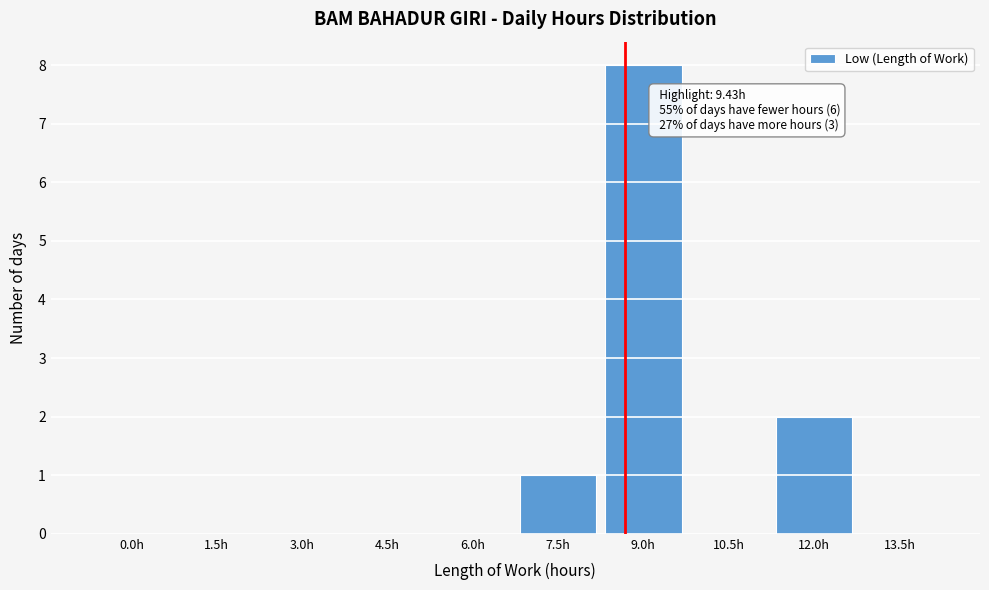

Reading left to right, transcribe all the data shown in this chart.

0.0h=0	1.5h=0	3.0h=0	4.5h=0	6.0h=0	7.5h=1	9.0h=8	10.5h=0	12.0h=2	13.5h=0